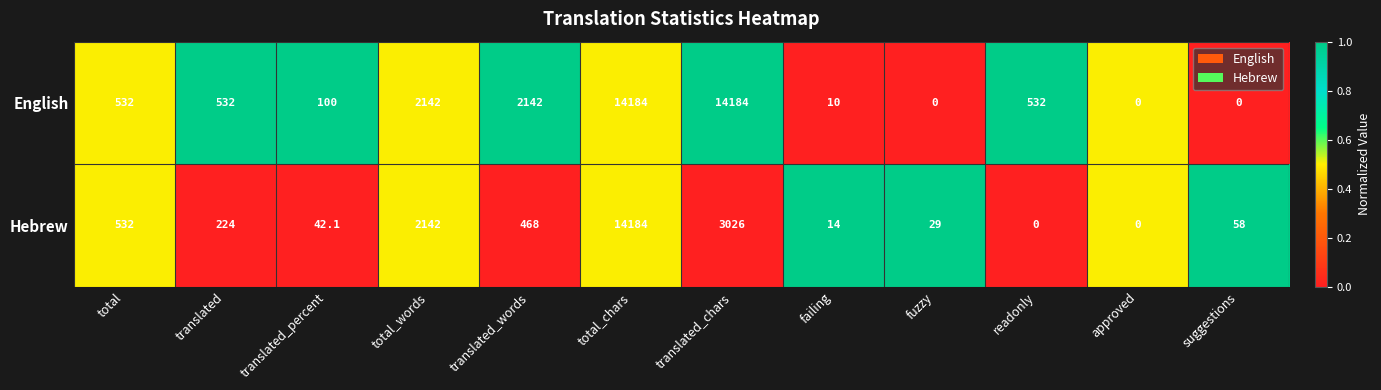

Reading left to right, extract all data points from this chart.

English: 532.0	532.0	100.0	2142.0	2142.0	14184.0	14184.0	10.0	0.0	532.0	0.0	0.0
Hebrew: 532.0	224.0	42.1	2142.0	468.0	14184.0	3026.0	14.0	29.0	0.0	0.0	58.0